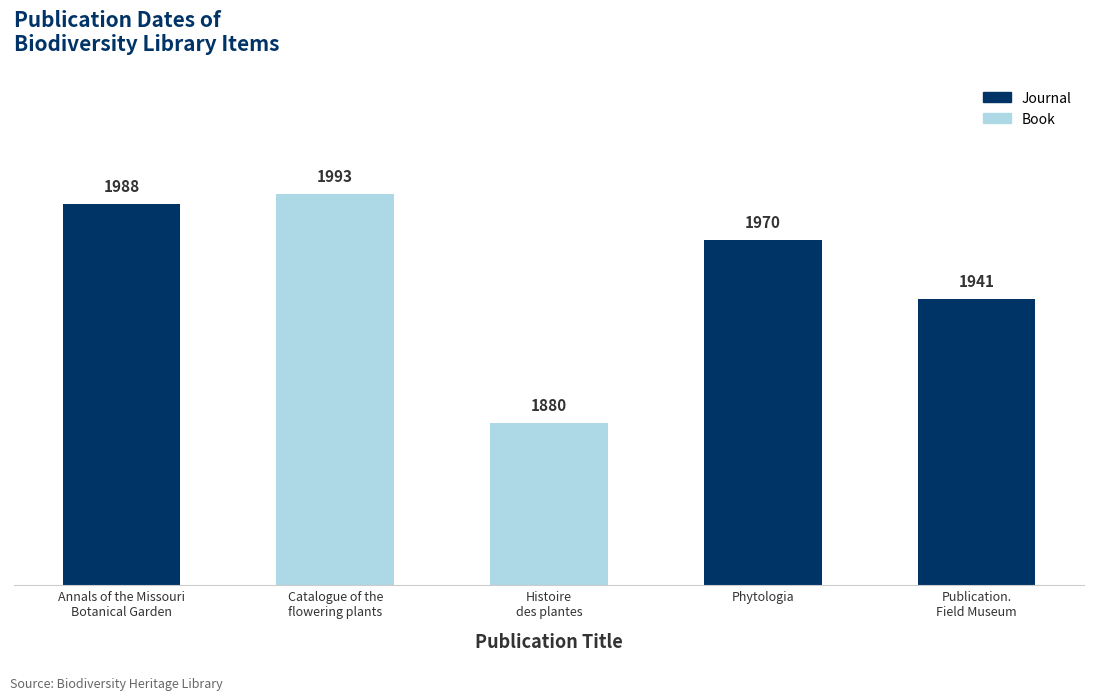

Rank the categories by value from lowest to highest.

Histoire
des plantes, Publication.
Field Museum, Phytologia, Annals of the Missouri
Botanical Garden, Catalogue of the
flowering plants